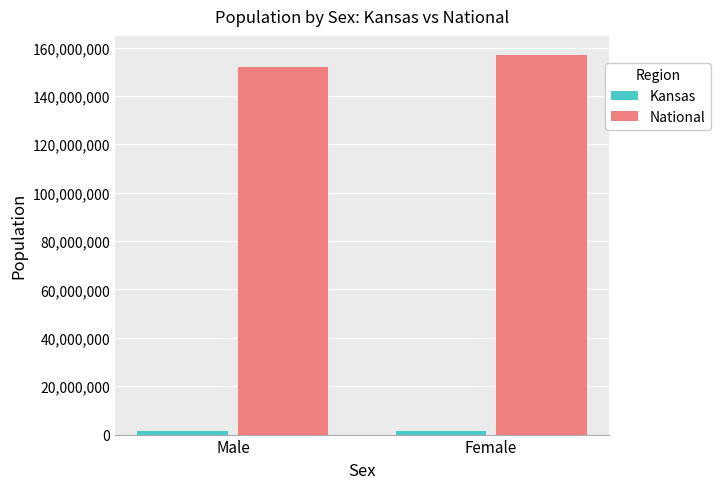

Which series has the widest spread of values?

National